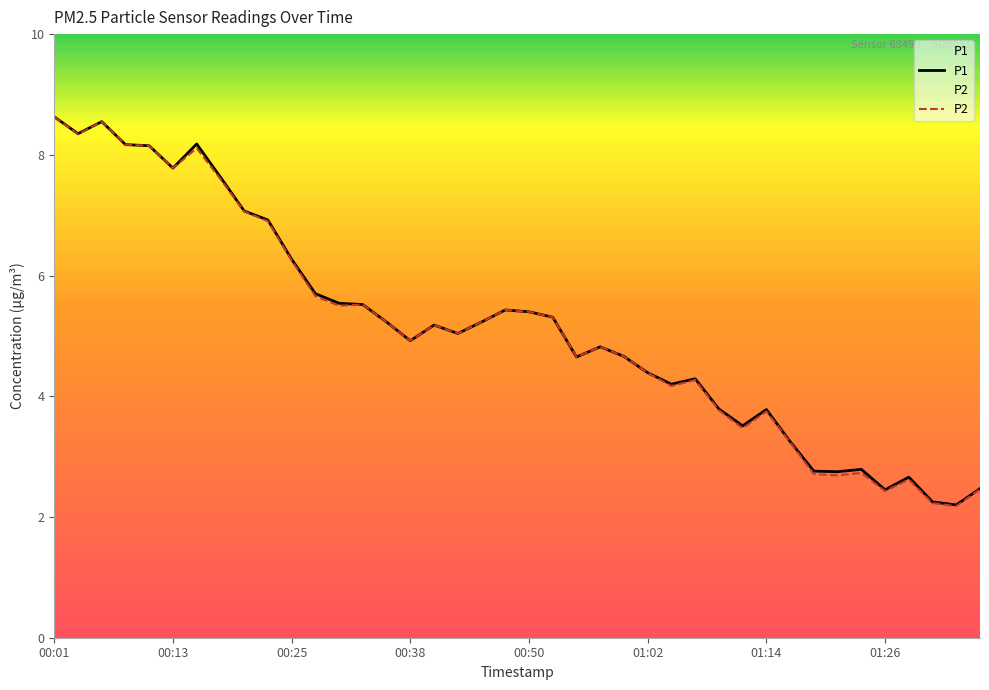

Between 00:57 and 01:36, which is larger?

00:57